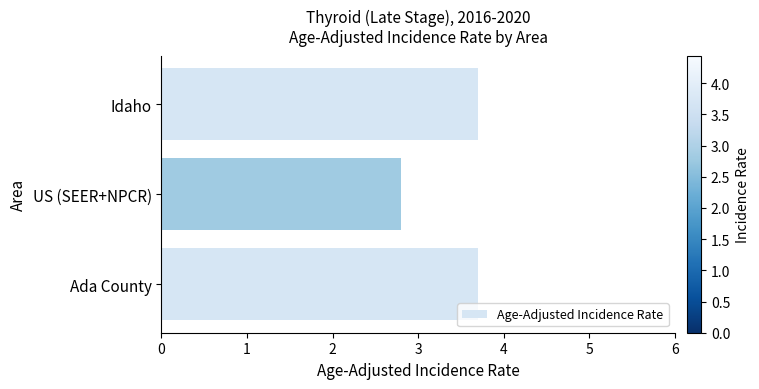

Reading top to bottom, extract all data points from this chart.

3.7	2.8	3.7